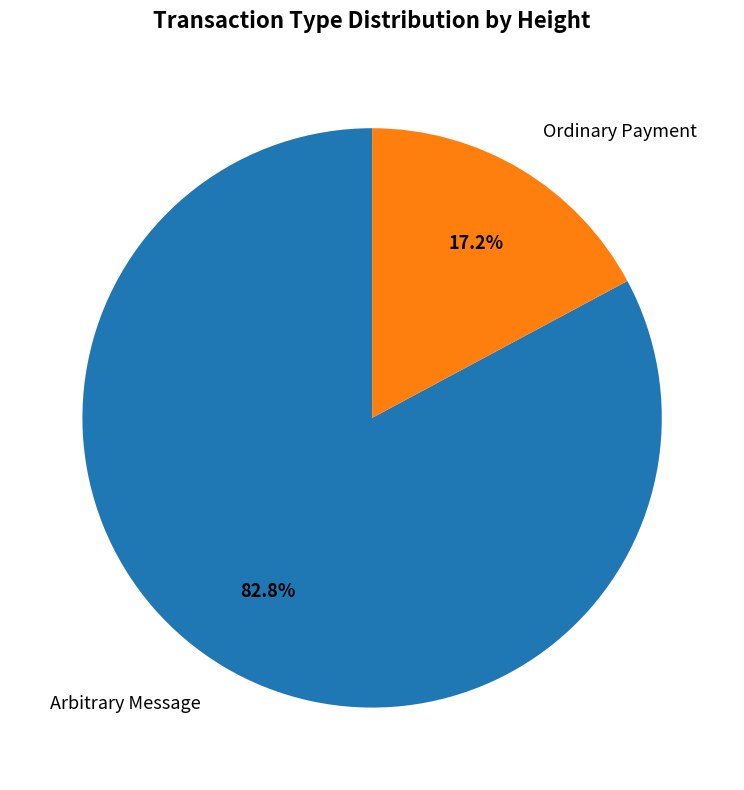

Count the number of slices in the pie.

2